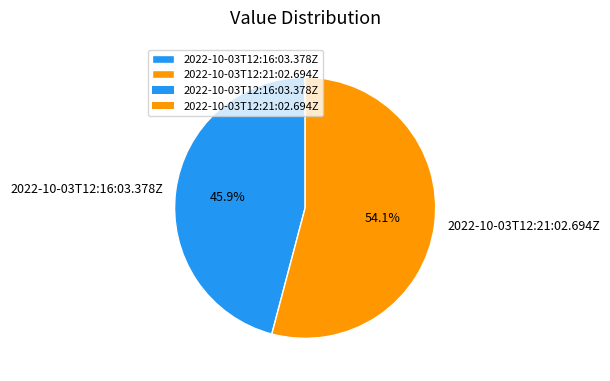

To the nearest percent, what portion does 2022-10-03T12:21:02.694Z represent?

54%